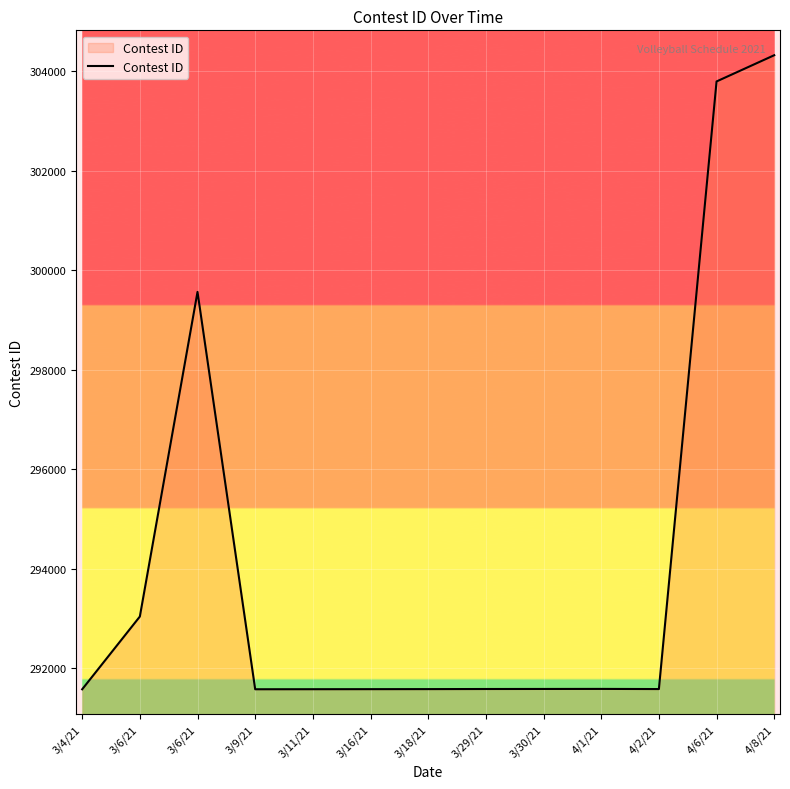

Does the chart have visible grid lines?

Yes